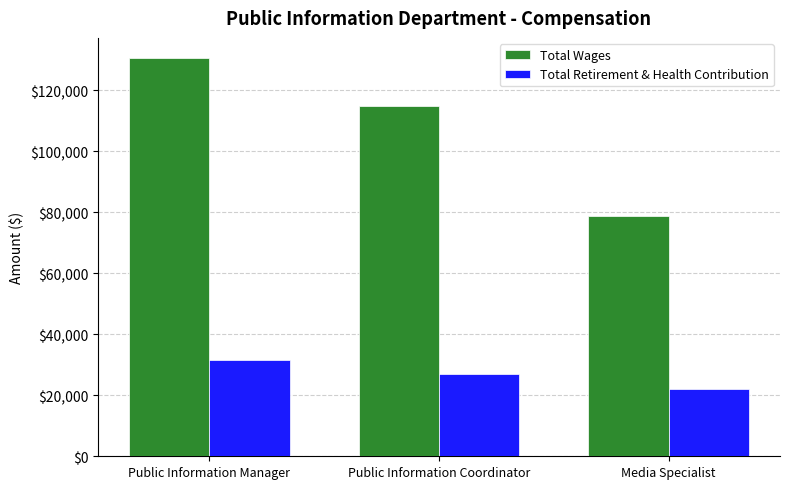

What is the approximate value of Total Retirement & Health Contribution at Public Information Manager?

31433